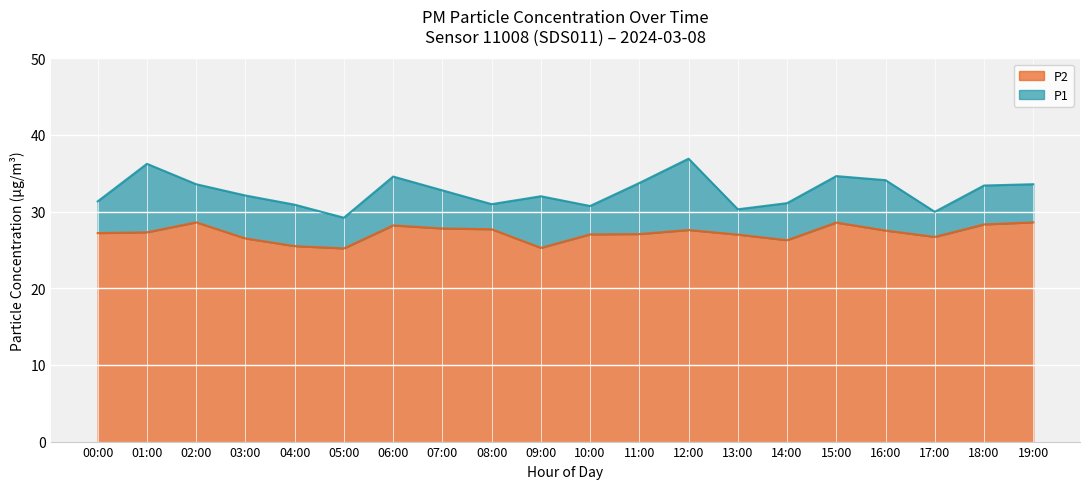

Rank the series by their maximum value, from highest to lowest.

P1, P2